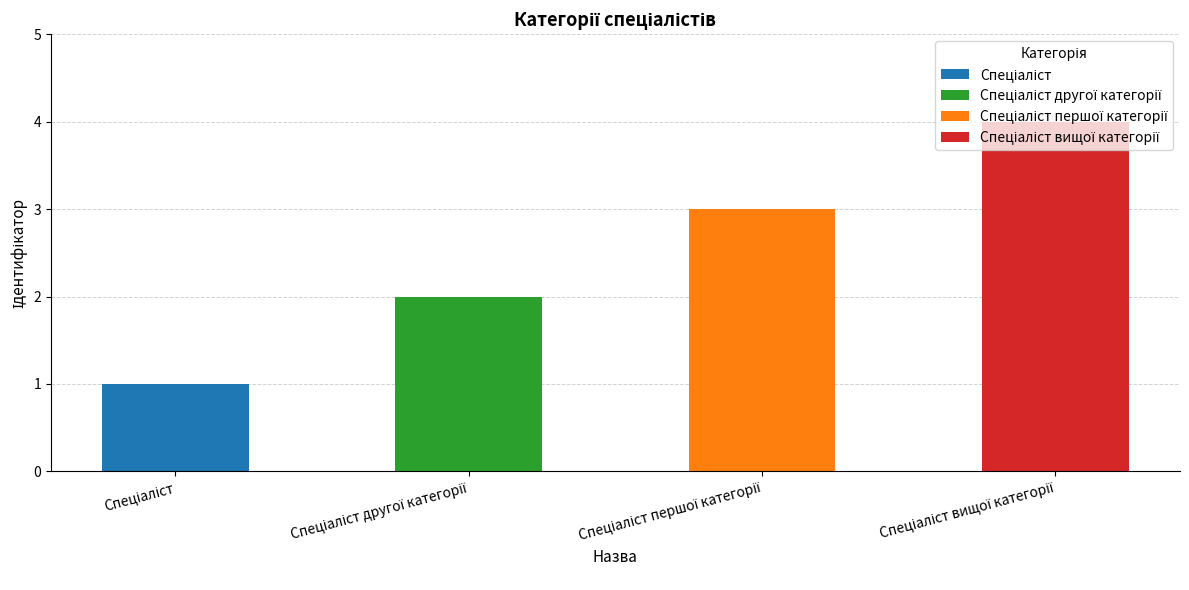

What is the ratio of the value at Спеціаліст другої категорії to the value at Спеціаліст вищої категорії?

0.5